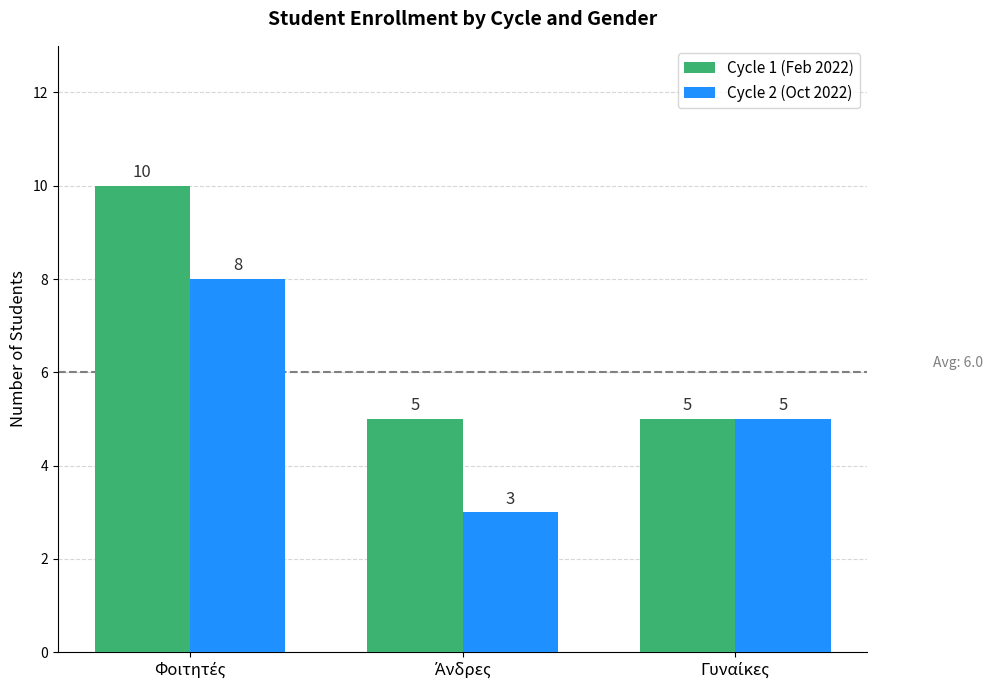

What is the average value of the Cycle 1 (Feb 2022) series?

7